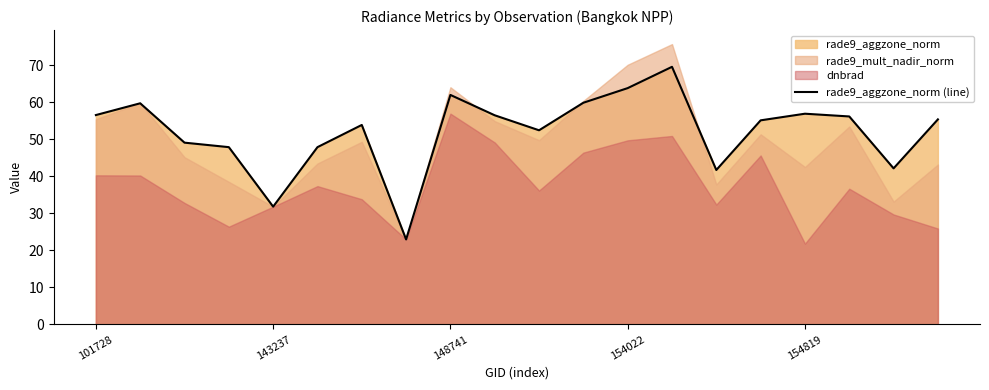

True or false: rade9_aggzone_norm (line) has a value of 56.9 at 154819.

True